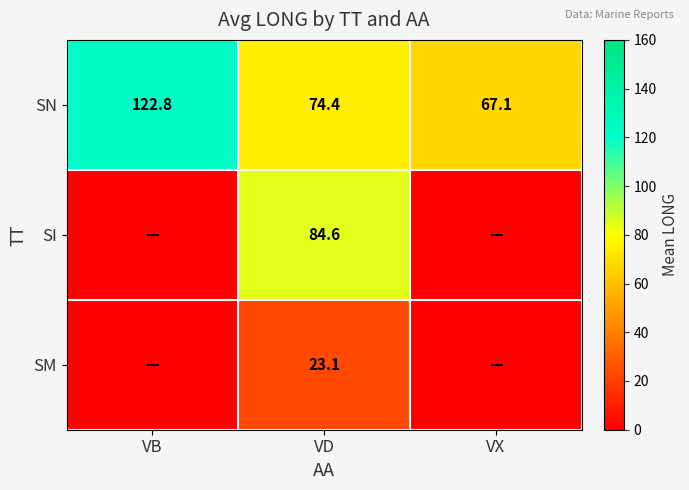

The SN series shows 29.6 at VX. True or false?

False